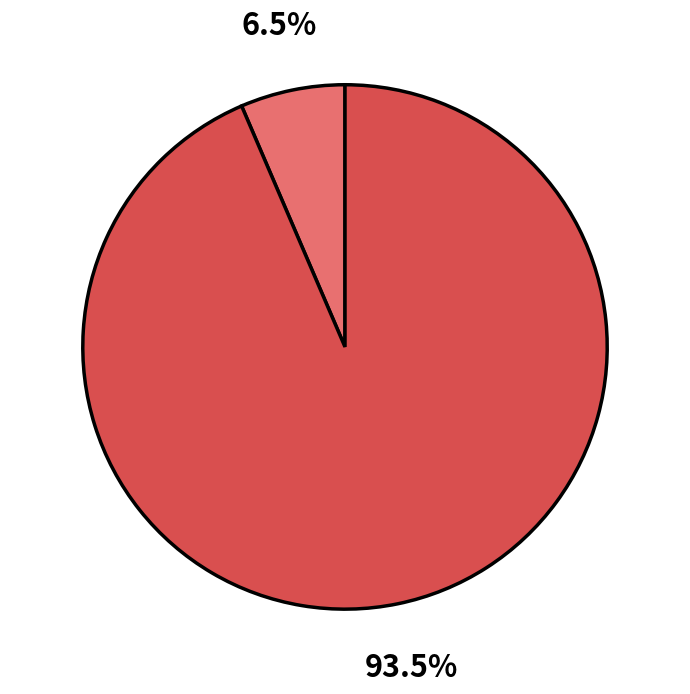

Does any single category account for the majority?

Yes